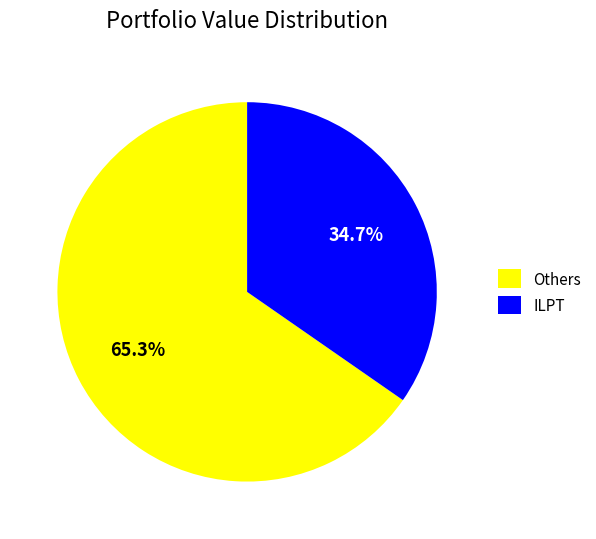

What is the smallest slice in the pie chart?

ILPT